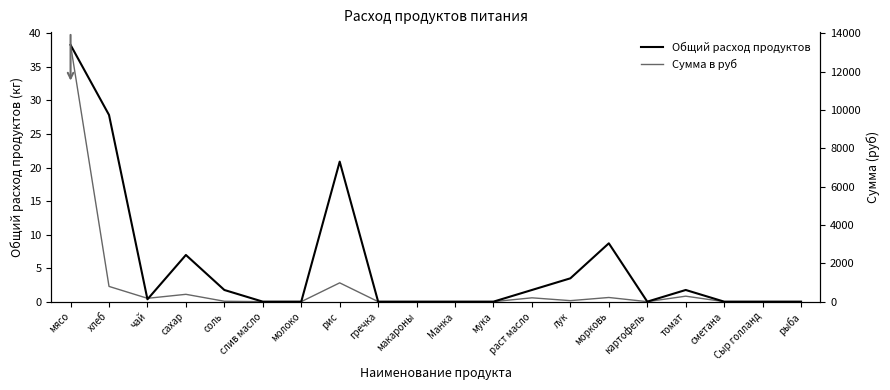

How many values in the Сумма в руб series are below 20?

10